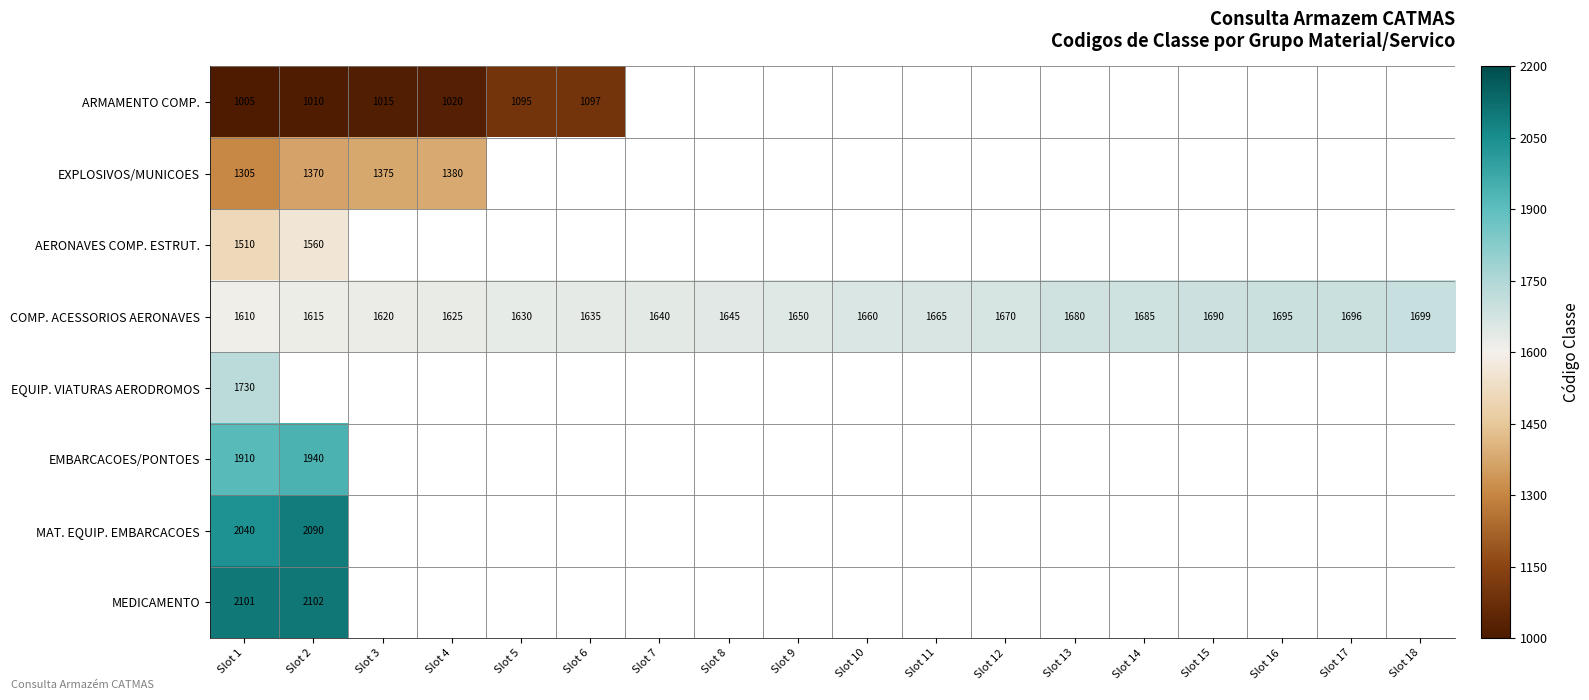

The value of COMP. ACESSORIOS AERONAVES at Slot 15 is 1690. True or false?

True